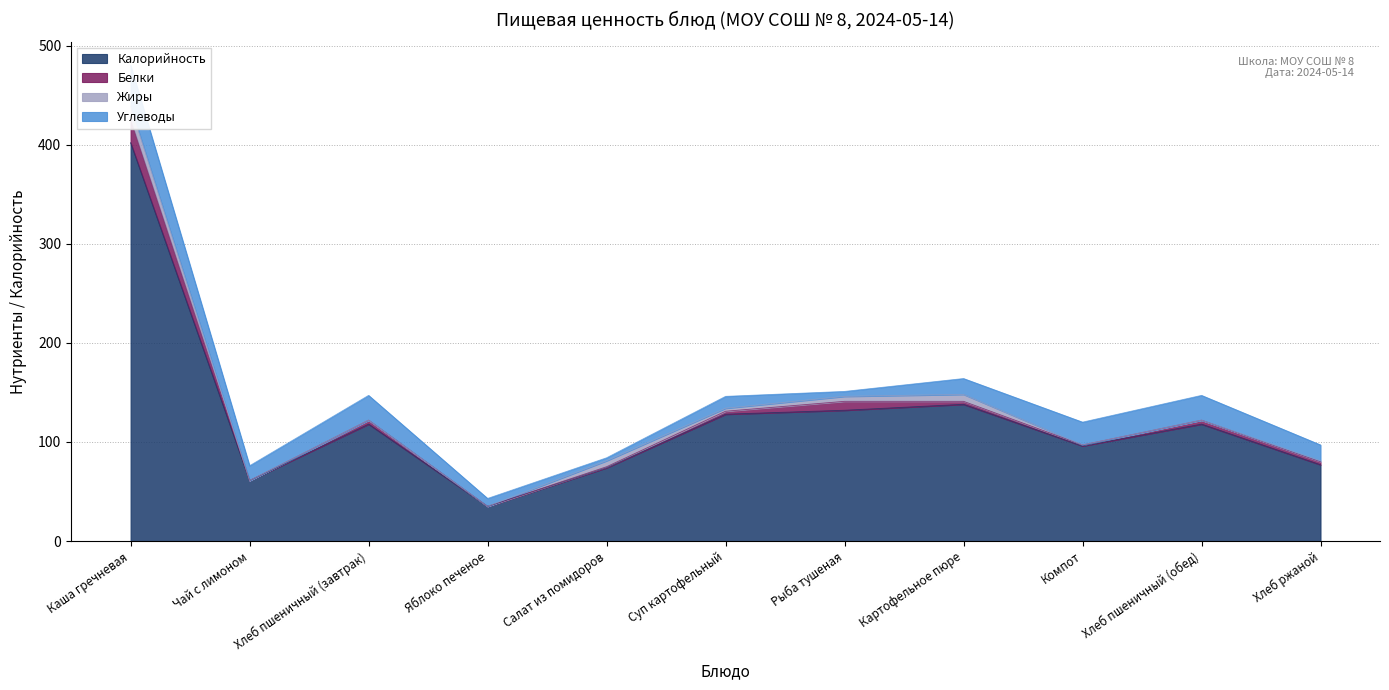

How many lines are shown in the chart?

4